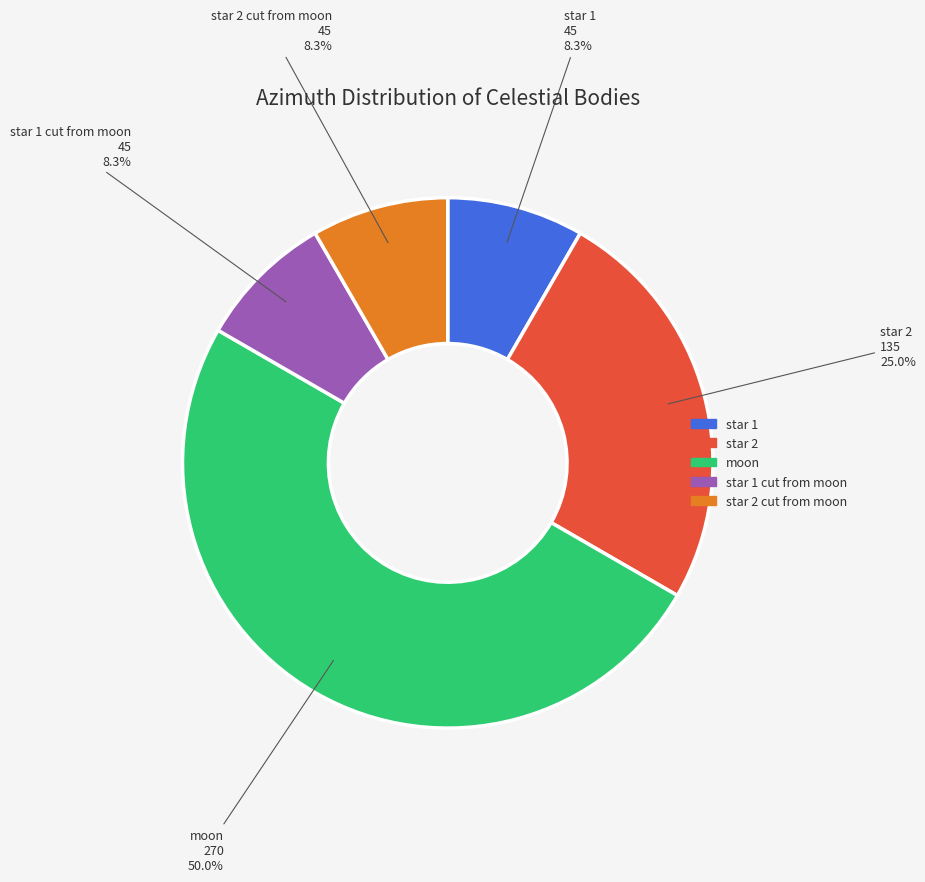

How many segments does this pie chart have?

5